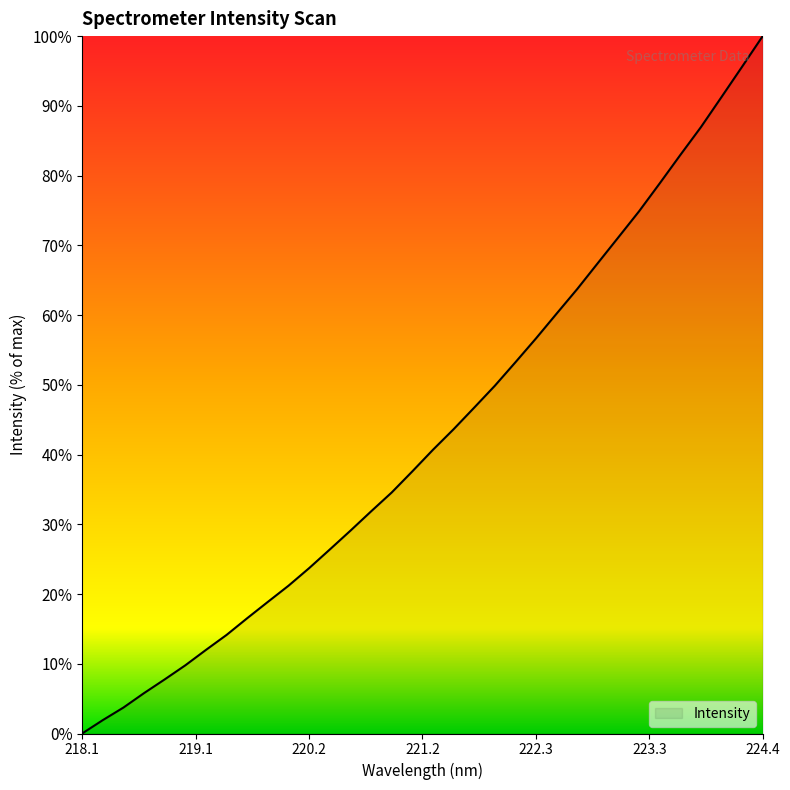

What is the difference between the maximum and minimum values?

100.0